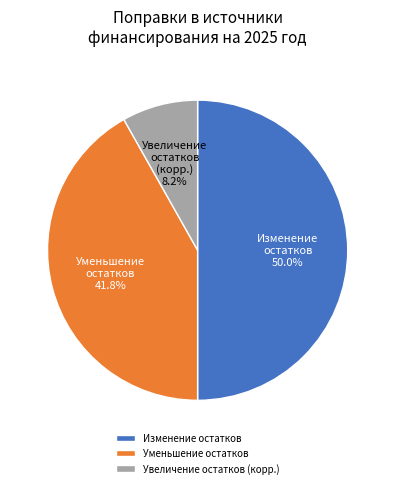

Does Увеличение остатков (корр.) represent more than half of the total?

No